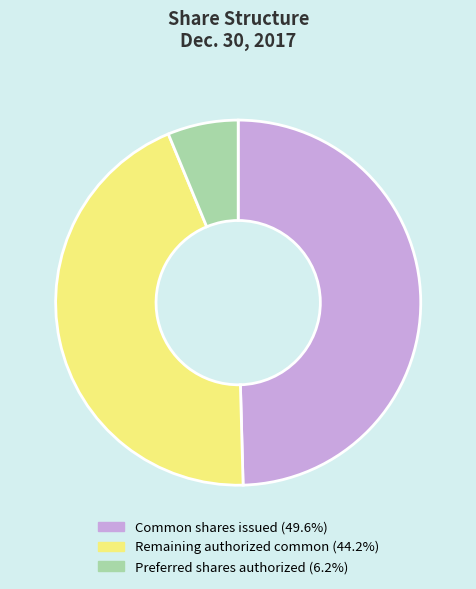

What is the ratio of the value at Remaining authorized common (44.2%) to the value at Preferred shares authorized (6.2%)?

7.1